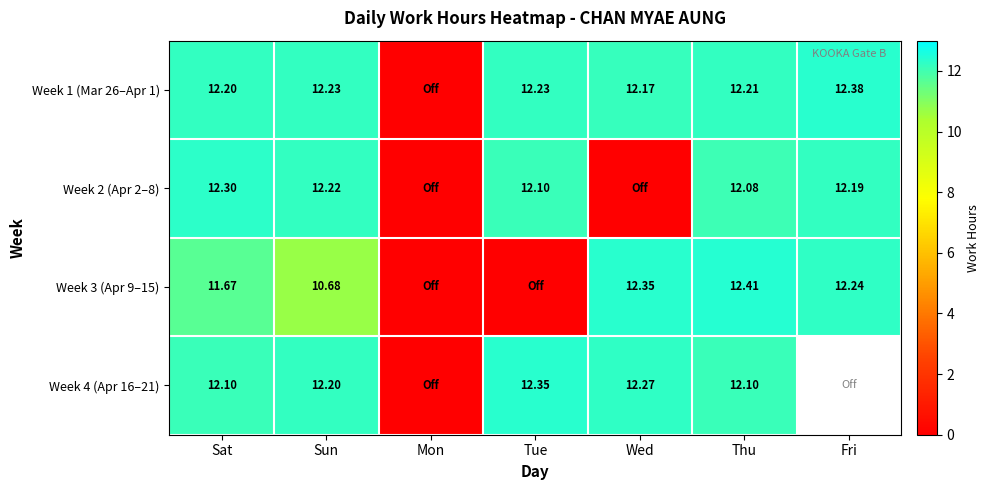

At how many categories does at least one series exceed 5?

6